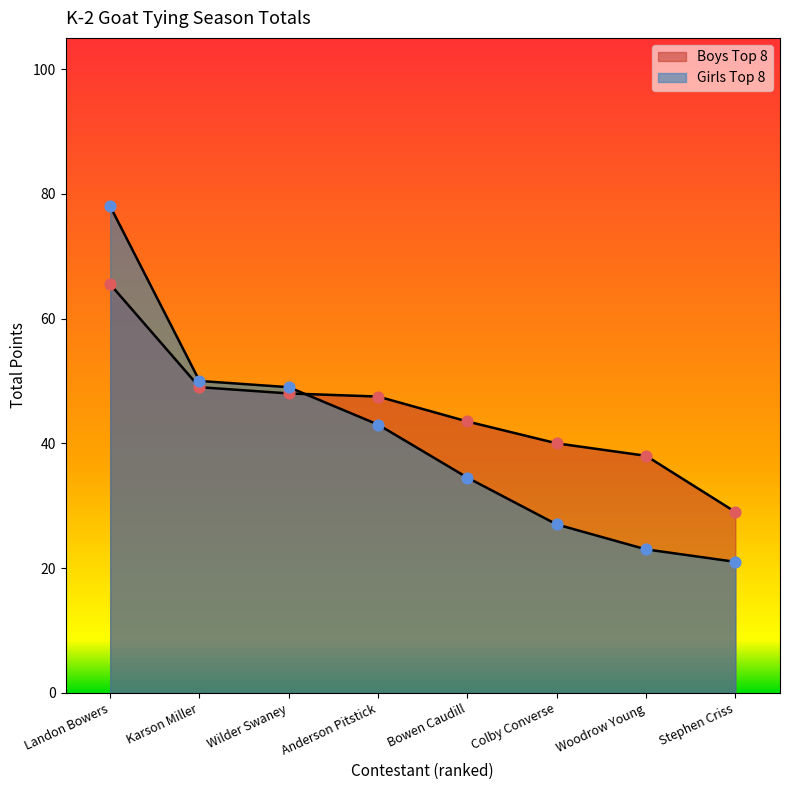

Which series reaches the maximum Y coordinate?

Girls Top 8